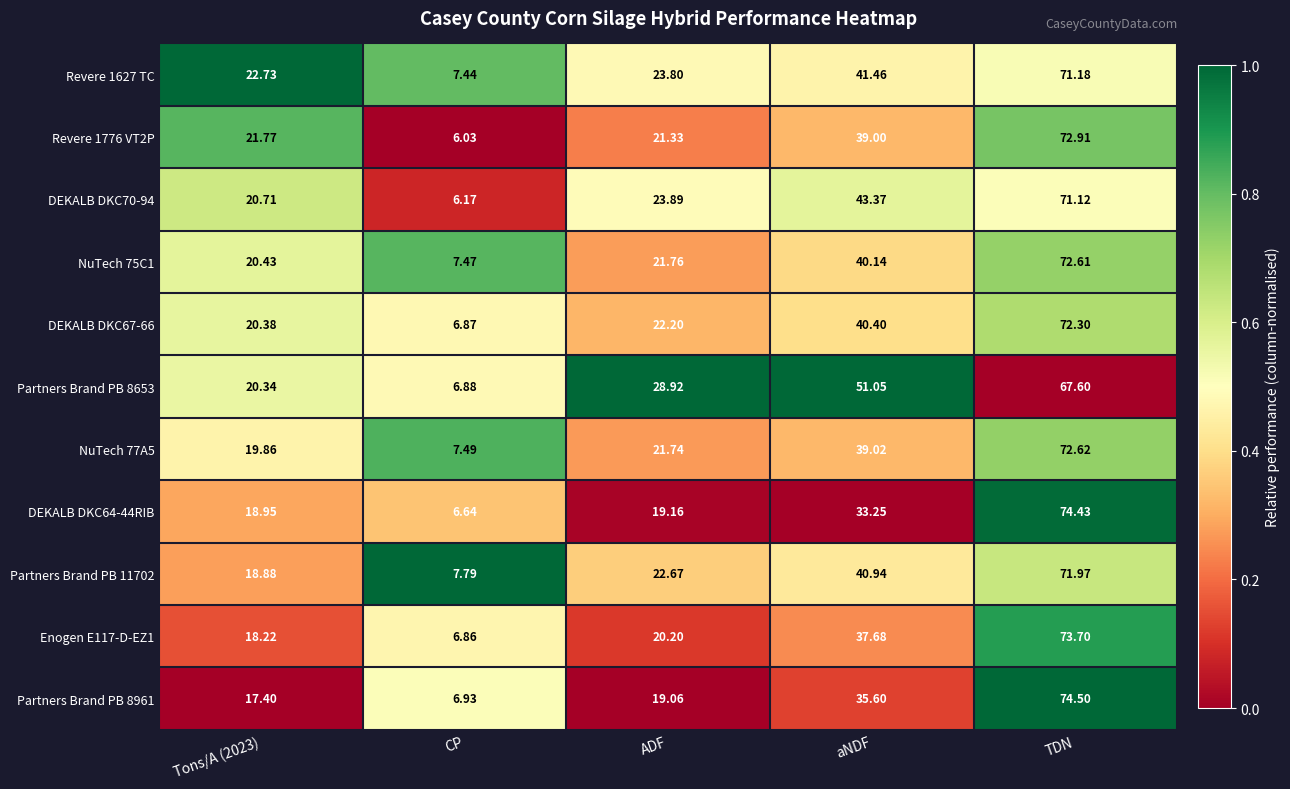

What is the greatest value displayed?

74.5